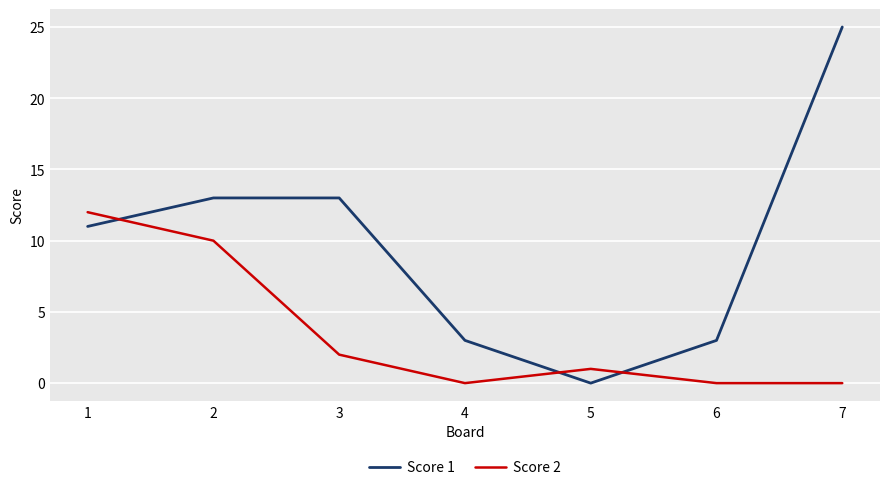

After their last crossing, which series has the higher values: Score 1 or Score 2?

Score 1